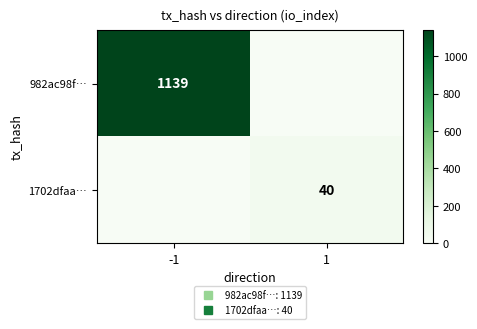

The value of 982ac98f… at -1 is 1139. True or false?

True